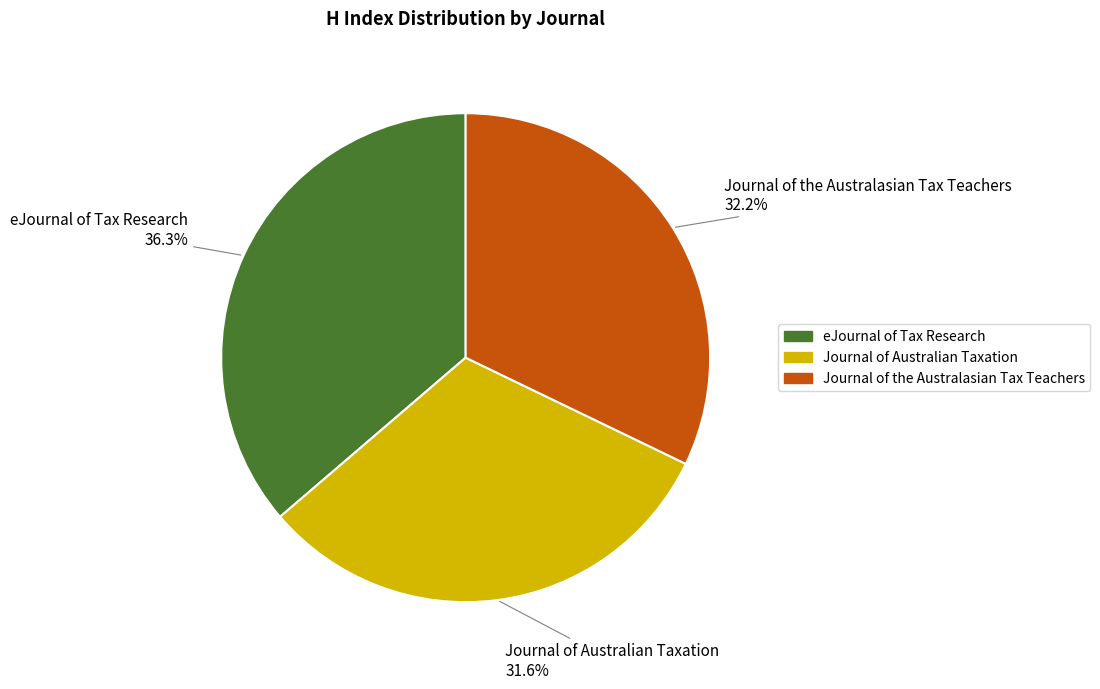

Does Journal of the Australasian Tax Teachers account for over 50% of the chart?

No